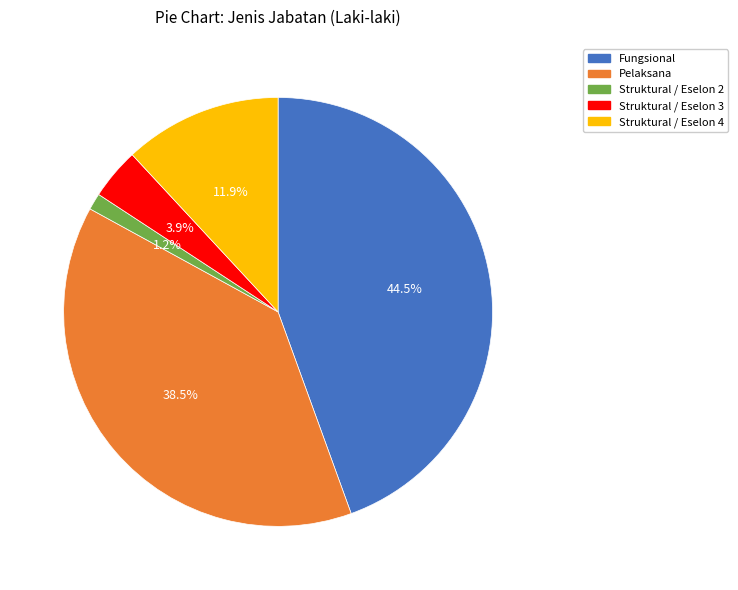

To the nearest percent, what is the combined percentage of Struktural / Eselon 3 and Pelaksana?

42%